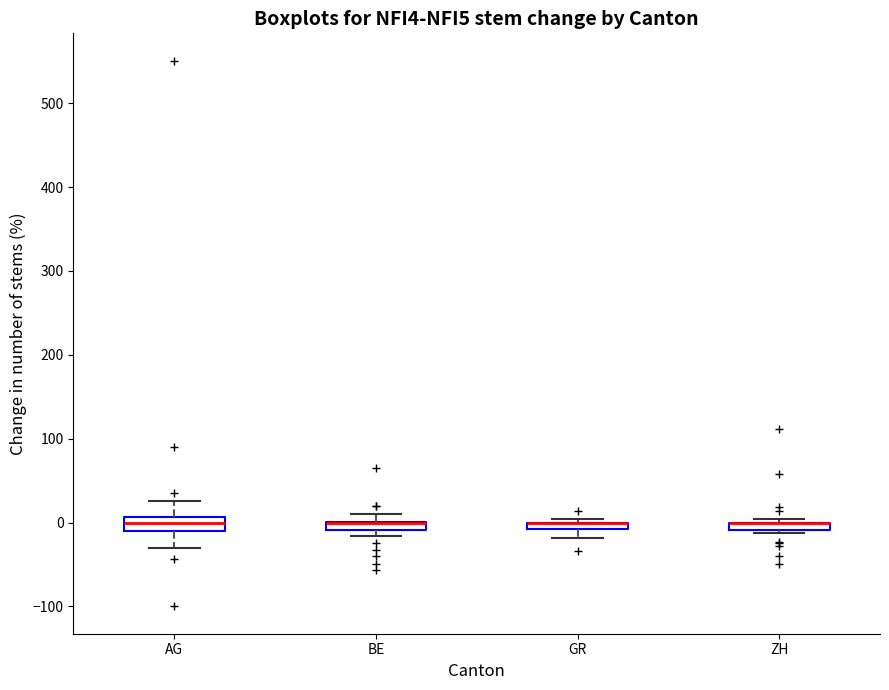

Where does the median line of the box for AG sit on the y-axis? The values are not printed on the chart, so give them approximately, as read against the axis.

0